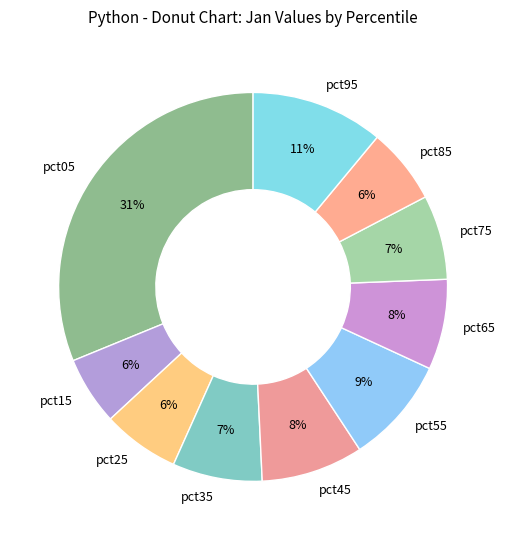

Do pct45 and pct55 together represent more than half of the pie?

No